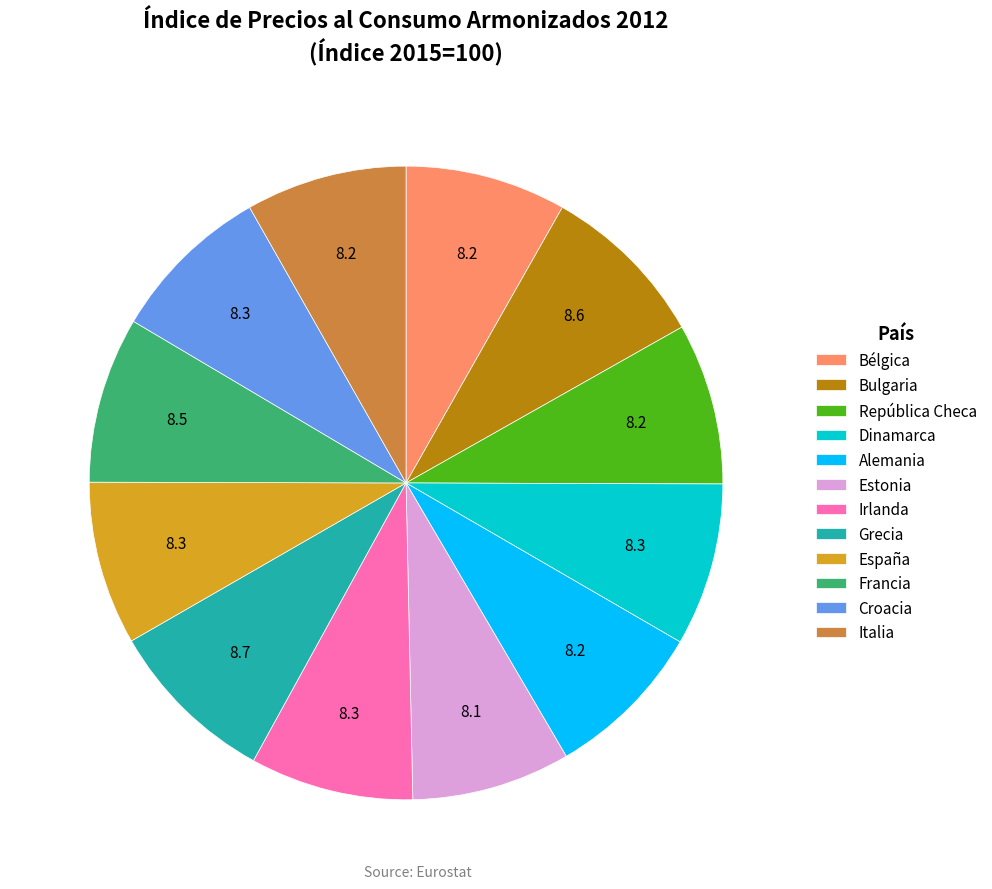

Approximately how many times larger is the value at Croacia compared to Bulgaria?

1.0